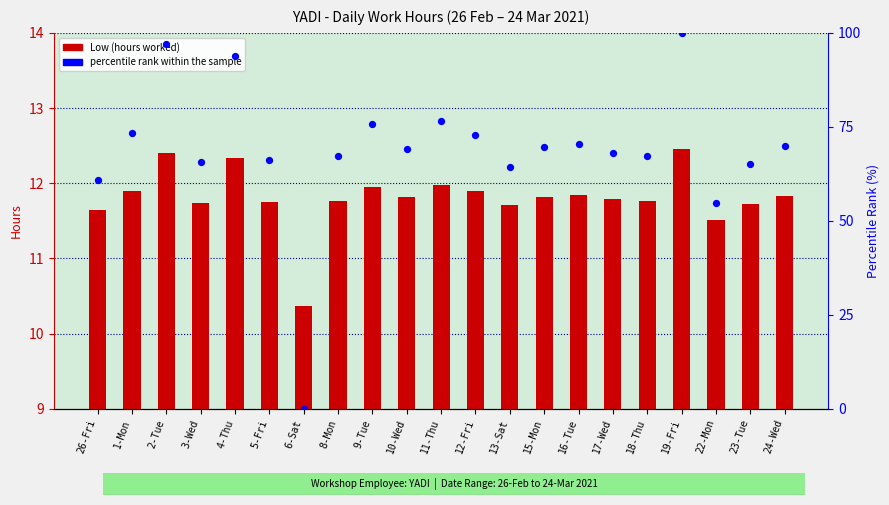

Which series has the largest total across all categories?

percentile rank within sample